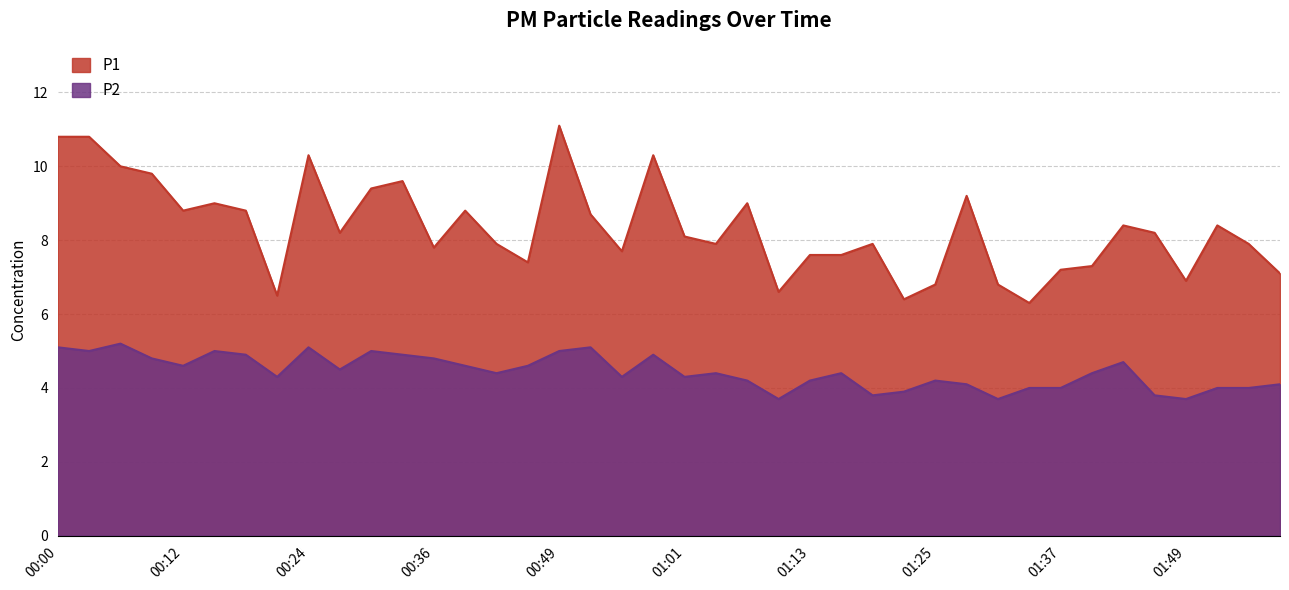

The P2 series shows 6.2 at 01:49. True or false?

False